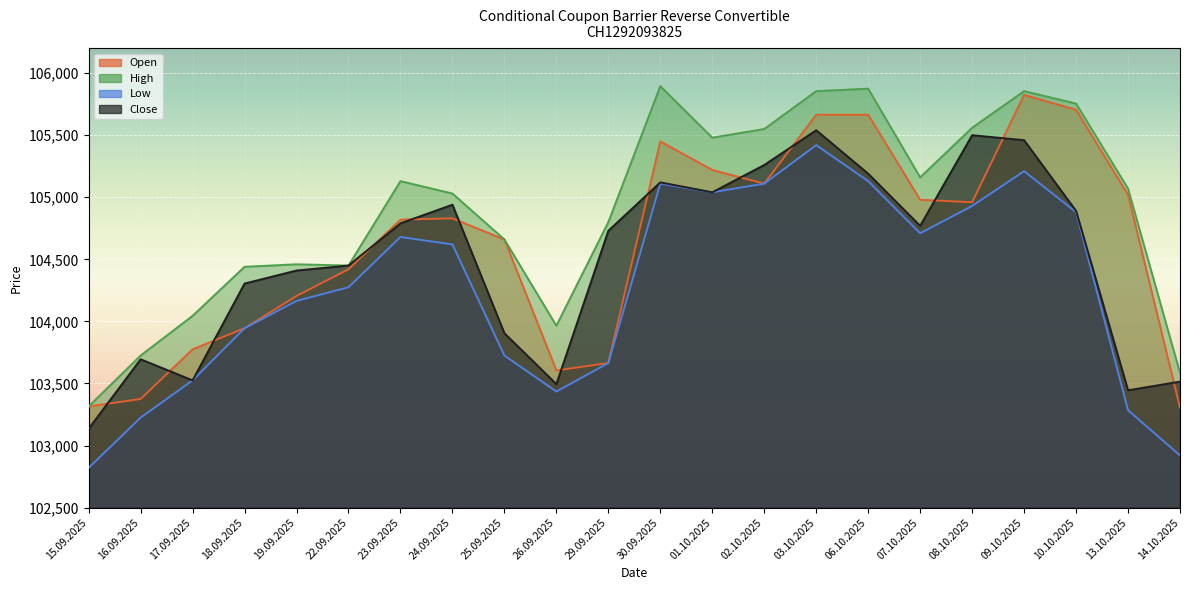

The Low series shows 47407 at 02.10.2025. True or false?

False